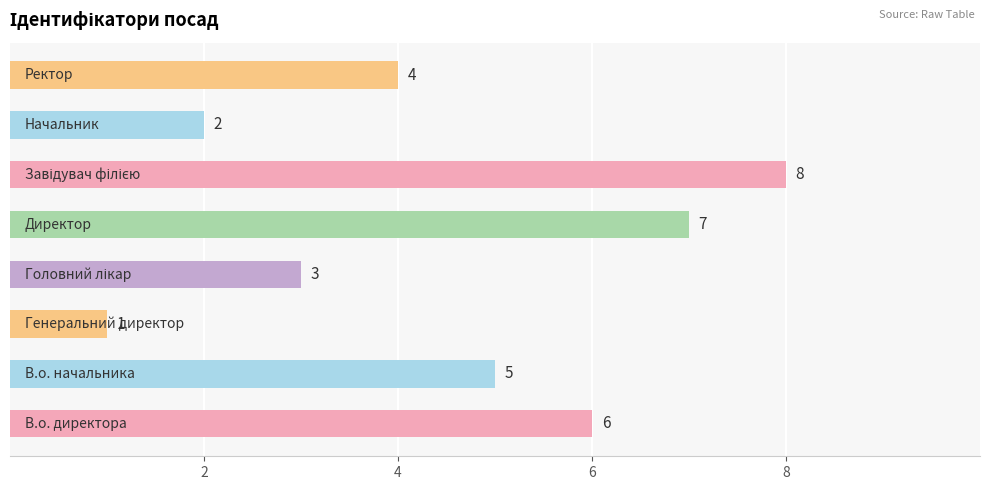

What is the sum of all values?

36